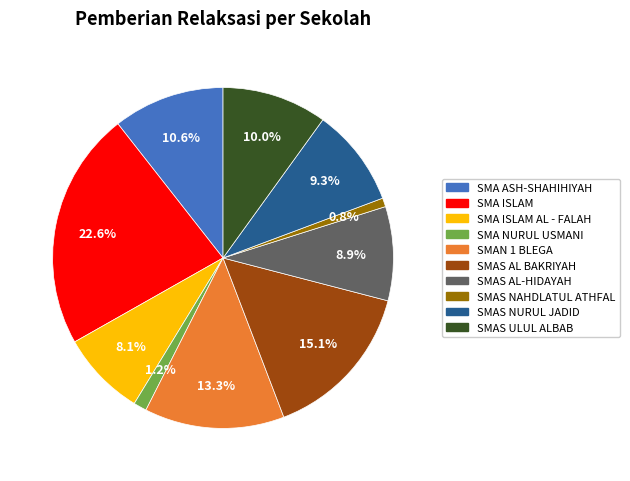

What percentage is NOT represented by SMA NURUL USMANI?

98.8%